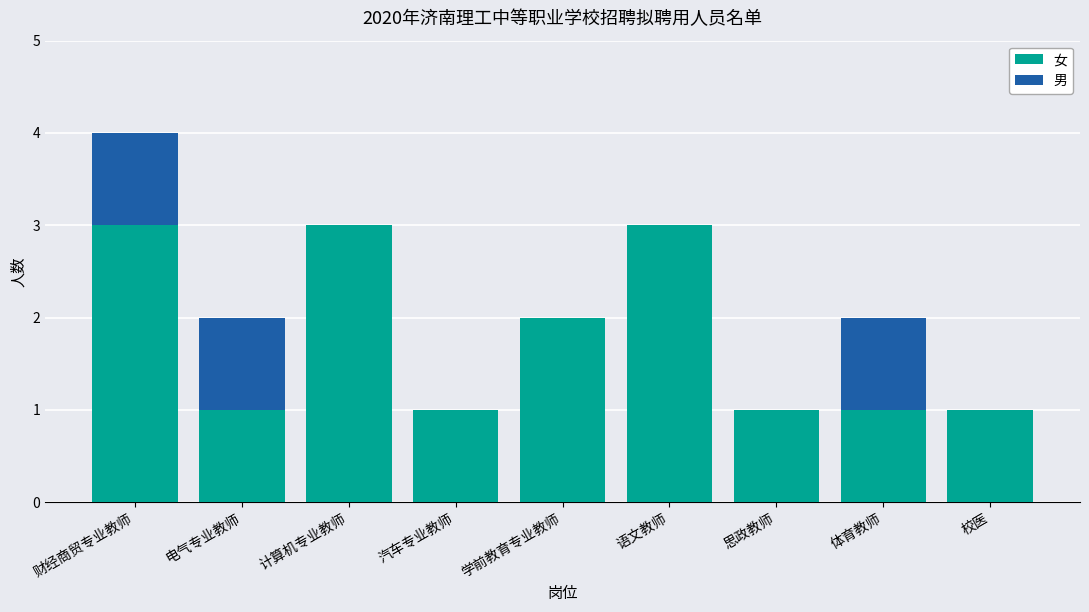

What is the approximate value of 女 at 计算机专业教师?

3